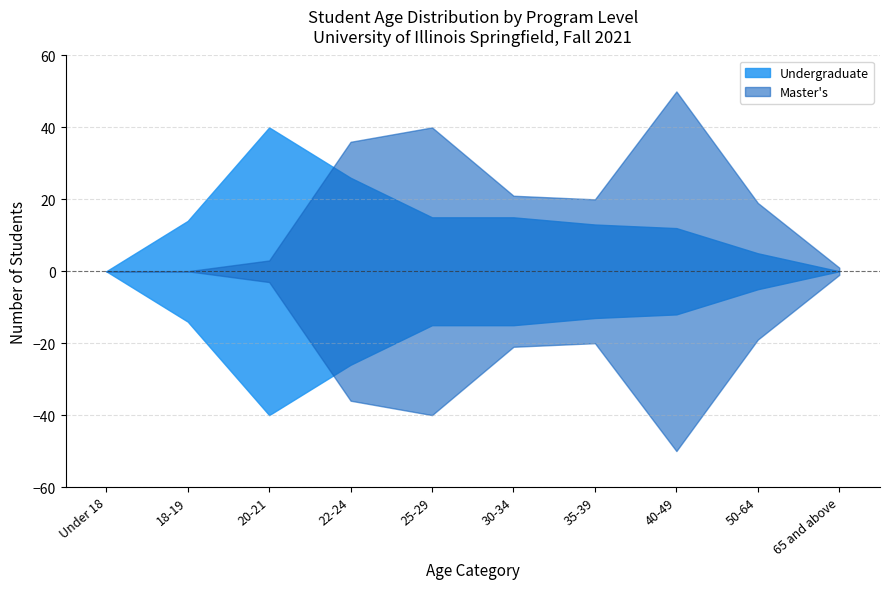

What is the sum of the Undergraduate values at 65 and above and 20-21?

40